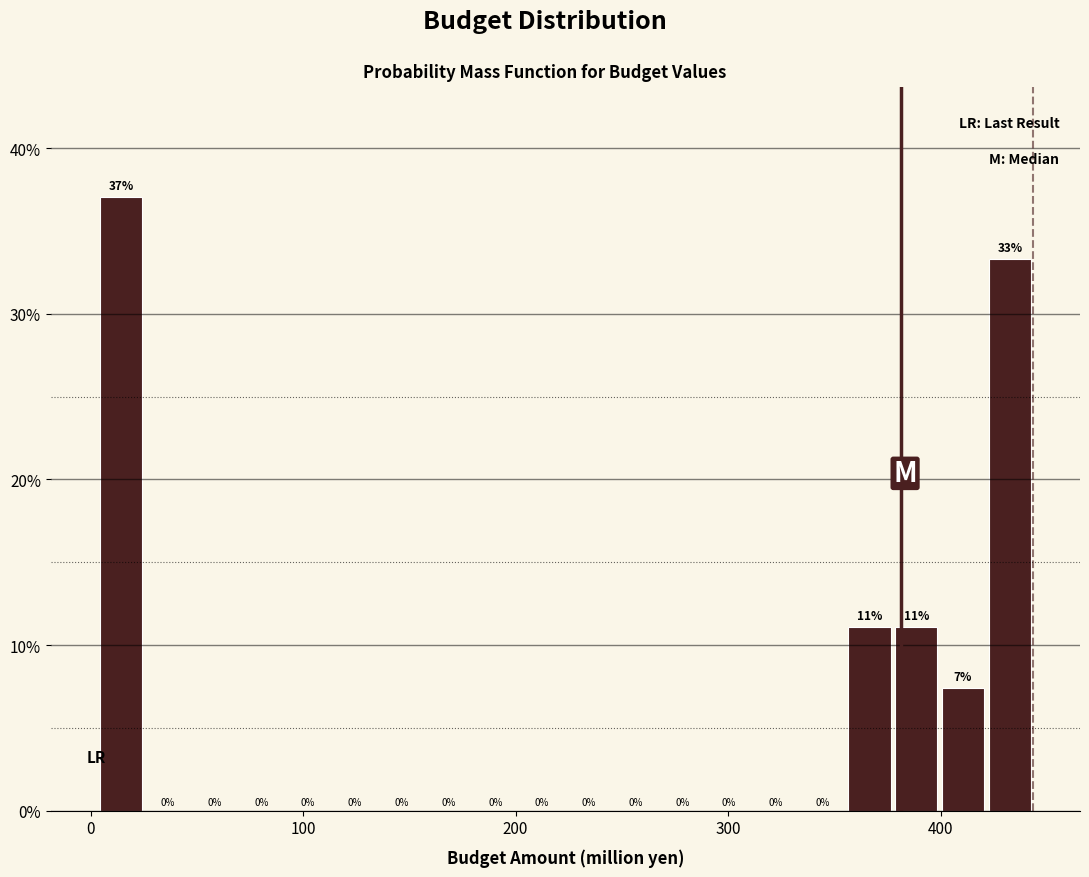

Read against the x-axis, roughly where is the centre of the tallest bar?

10